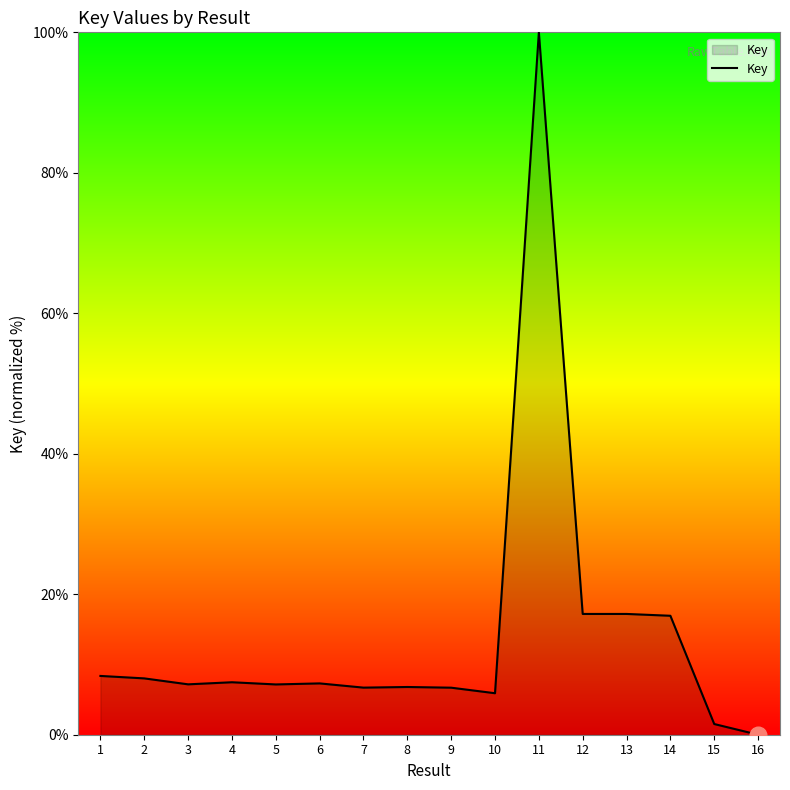

Which category has the highest value across all series?

11